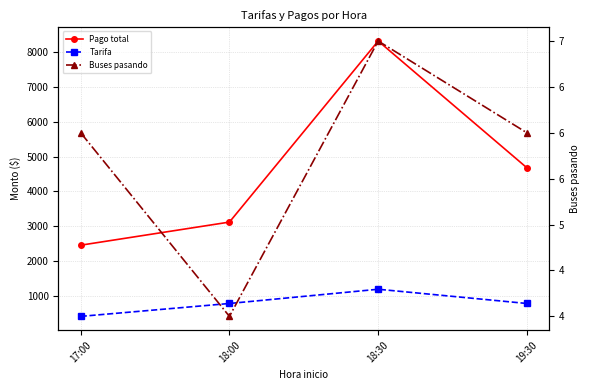

Between 17:00 and 19:30, which is larger?

19:30